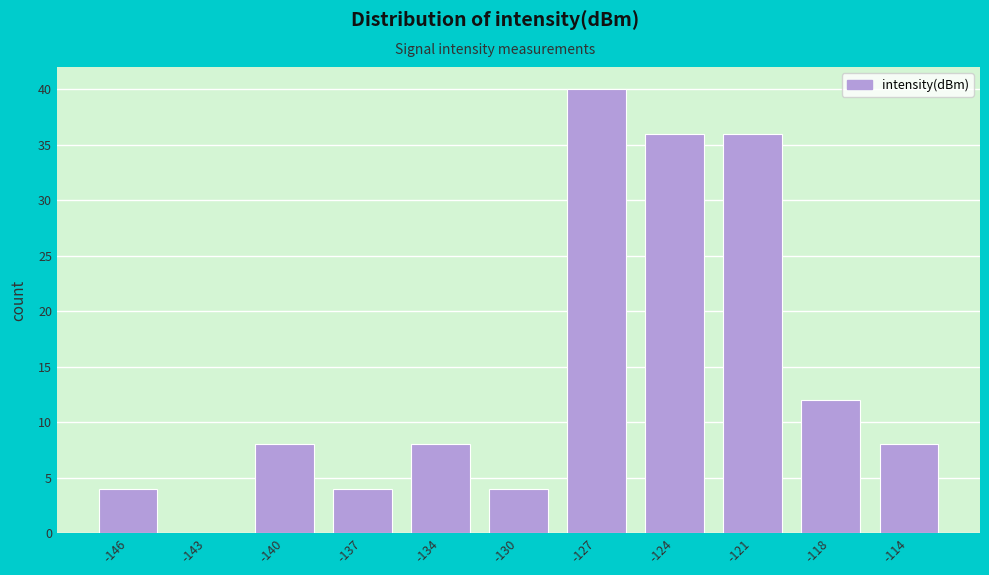

Reading left to right, extract all data points from this chart.

-146=4	-143=0	-140=8	-137=4	-134=8	-130=4	-127=40	-124=36	-121=36	-118=12	-114=8